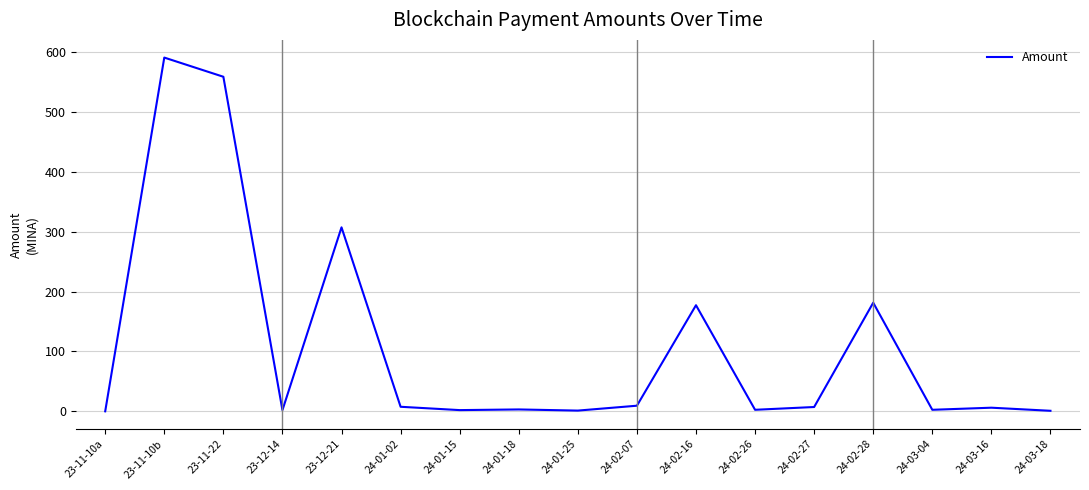

Where does the data first go above 6?

23-11-10b